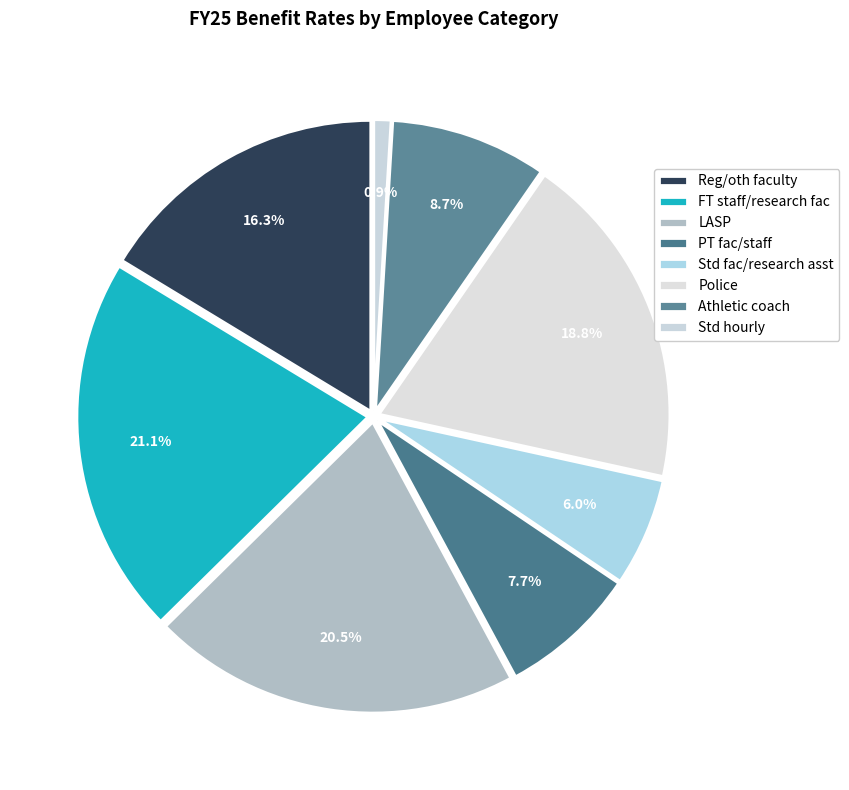

How many slices are in this pie chart?

8